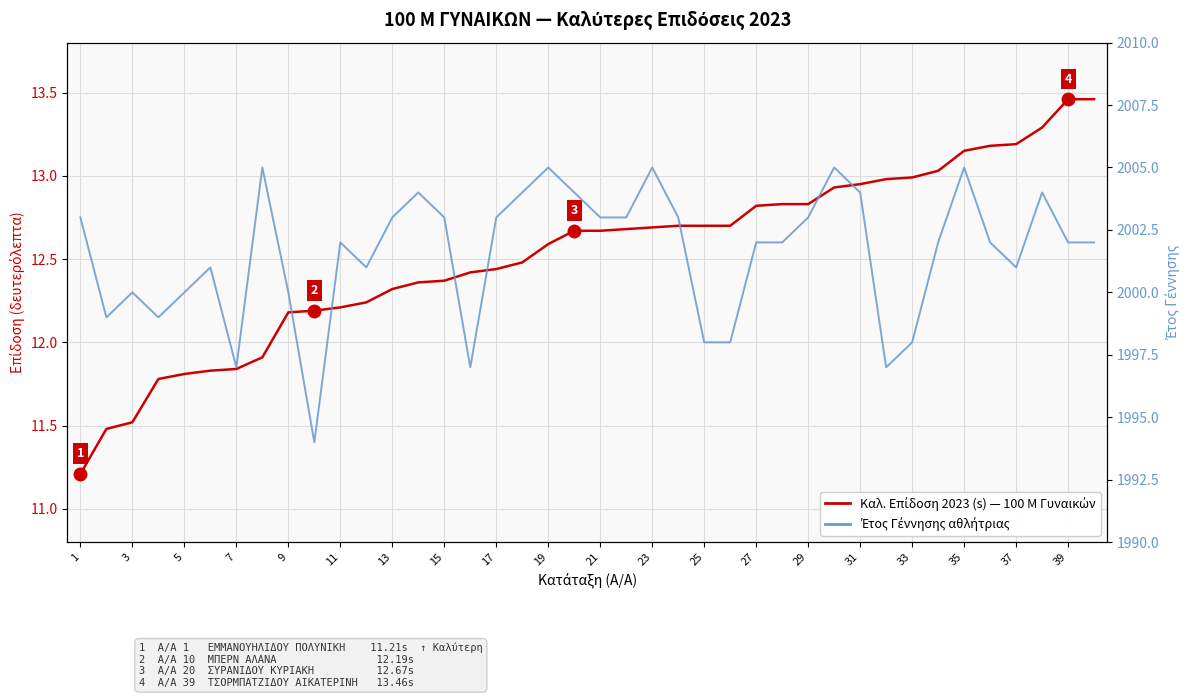

What is the total value across all series at 25?

2015.3